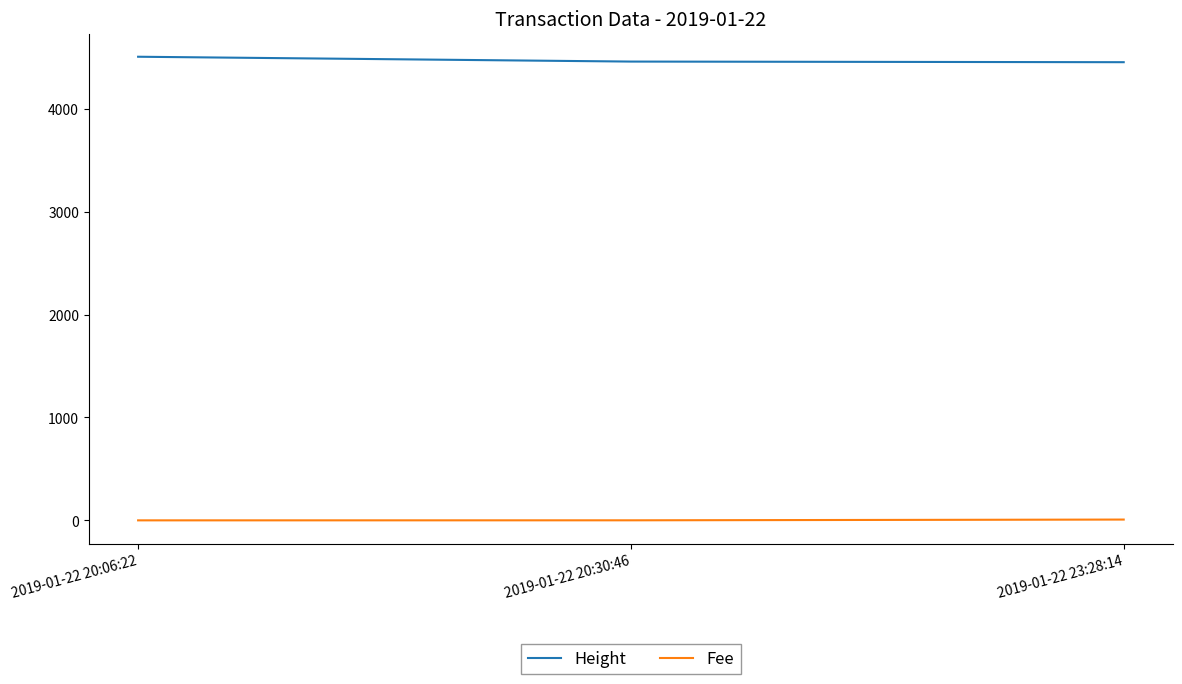

List the series in order of their overall mean, lowest first.

Fee, Height